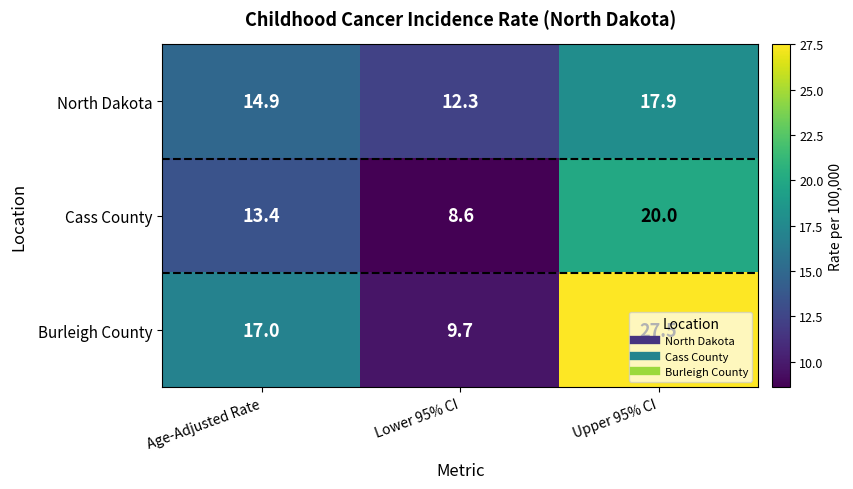

Rank the series by their average value, from lowest to highest.

Cass County, North Dakota, Burleigh County